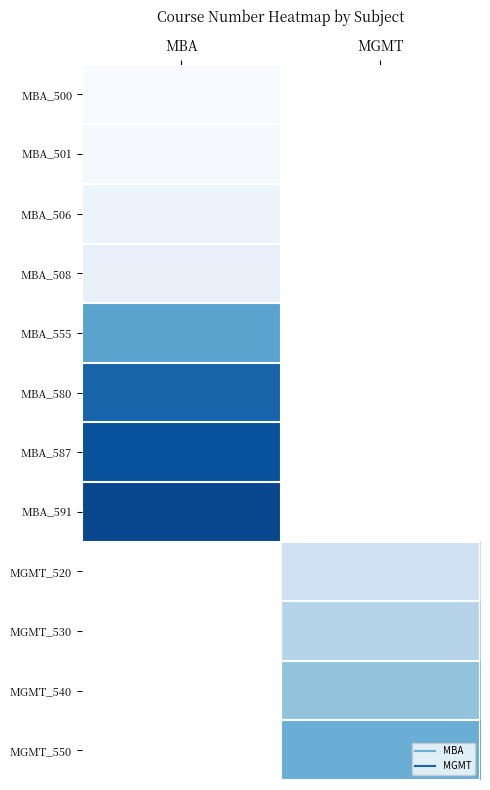

Is the value of MBA_580 at MBA greater than the value of MBA_591 at MGMT?

No